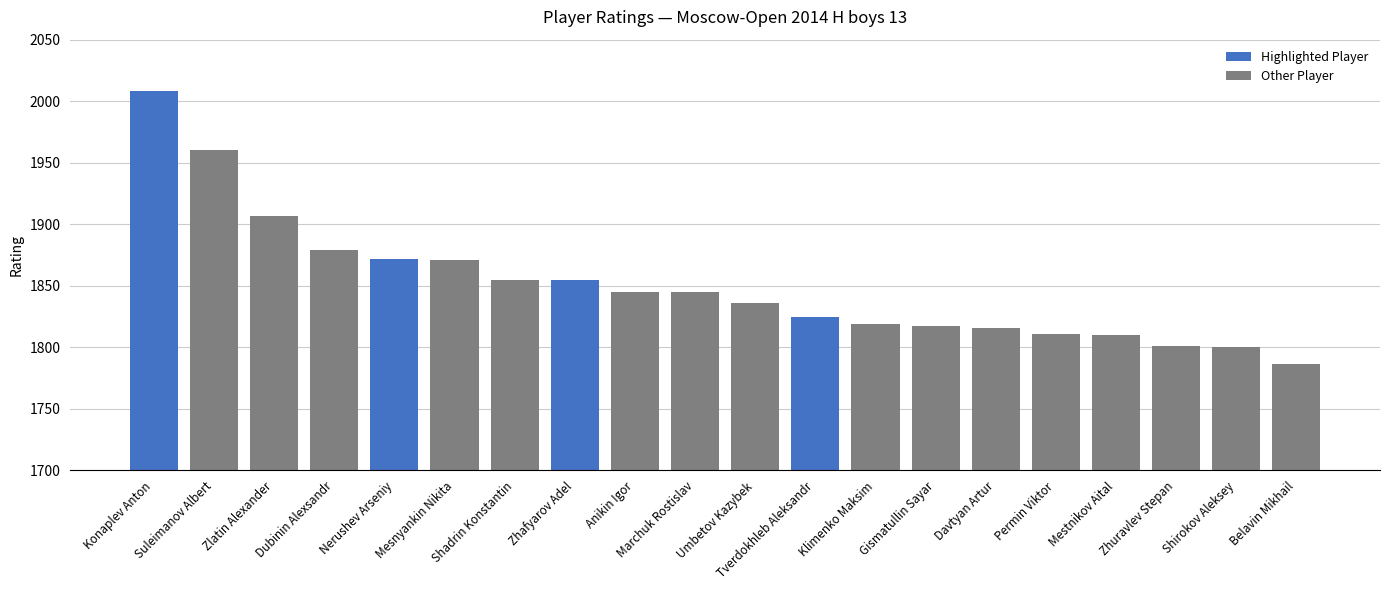

How many data points does each series have?

20